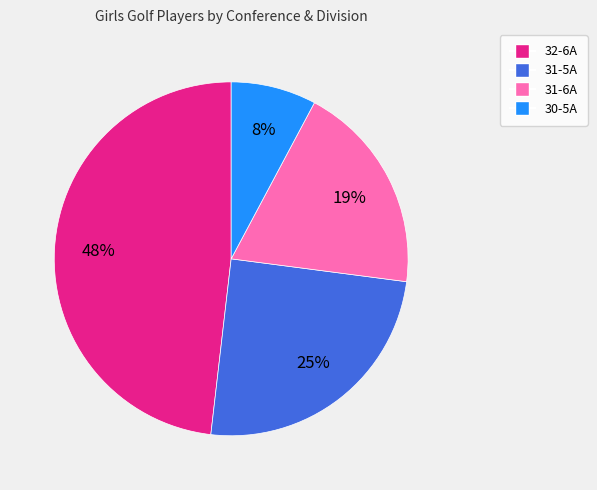

True or false: 31-6A accounts for 19% of the total.

True